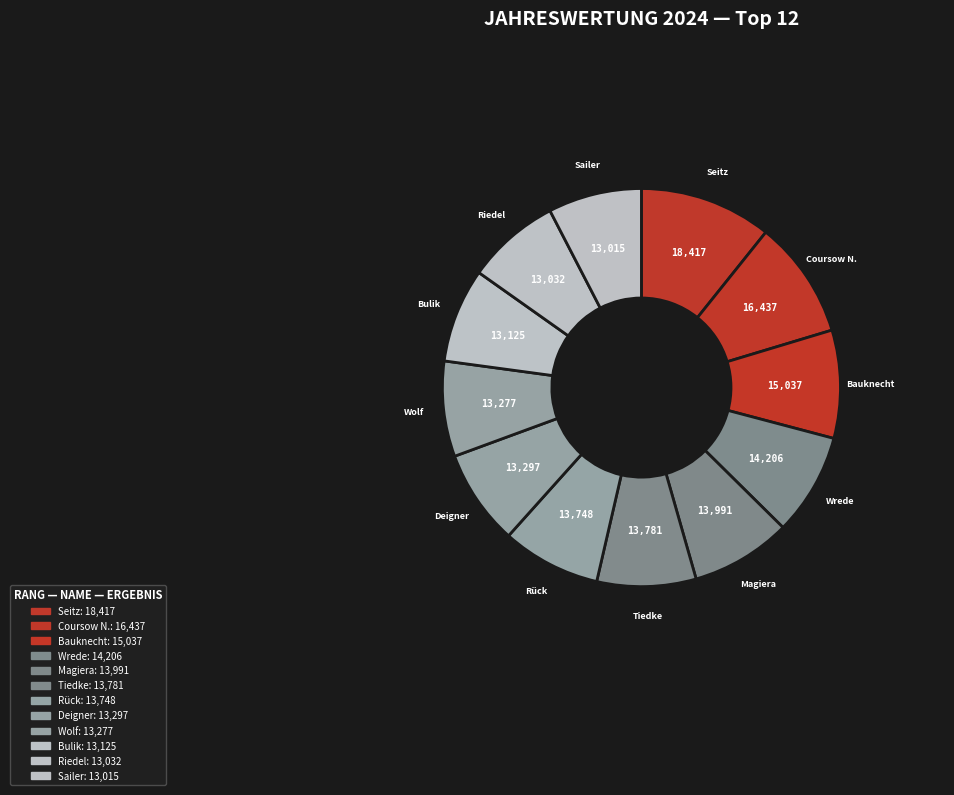

How many segments does this pie chart have?

12